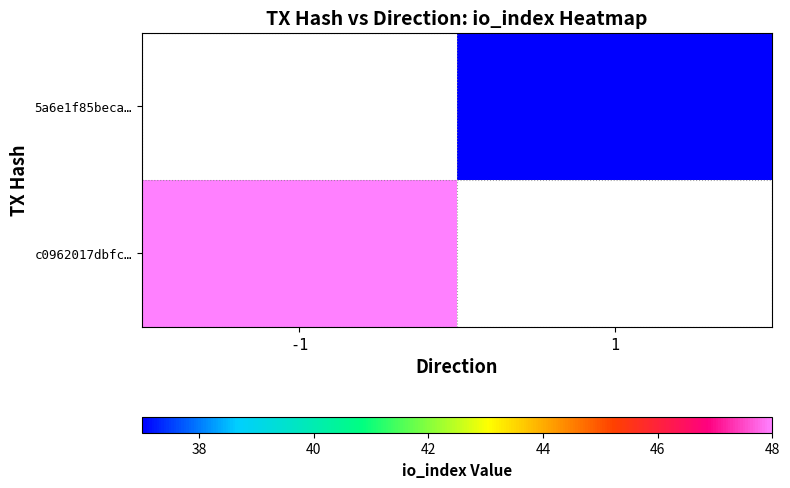

Rank the series by their maximum value, from lowest to highest.

c0962017dbfc…, 5a6e1f85beca…